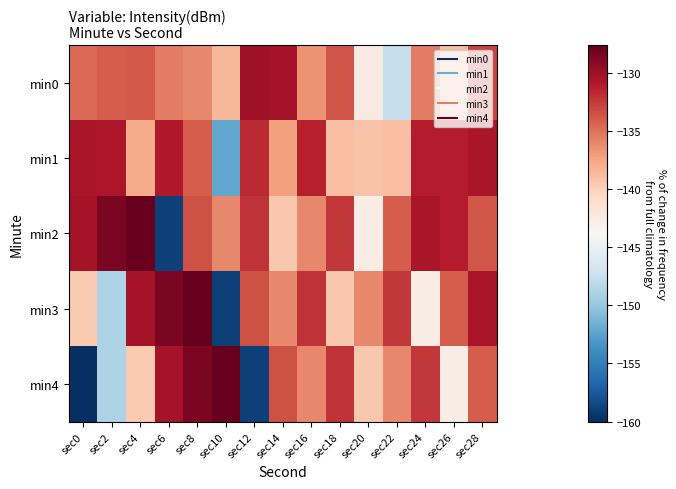

What is the spread (max minus min) of values at sec28?

3.4